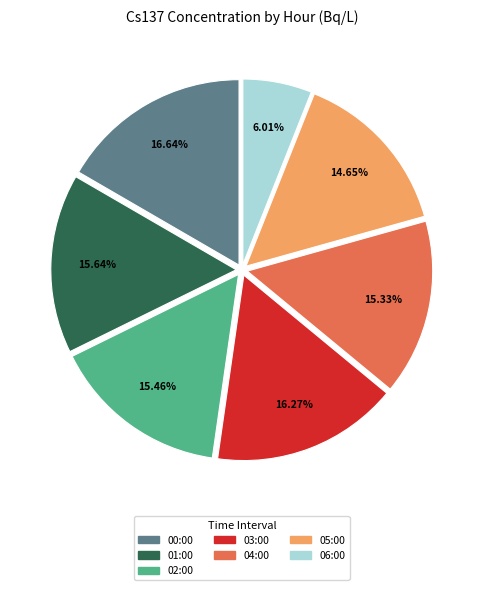

Does 06:00 represent more than half of the total?

No